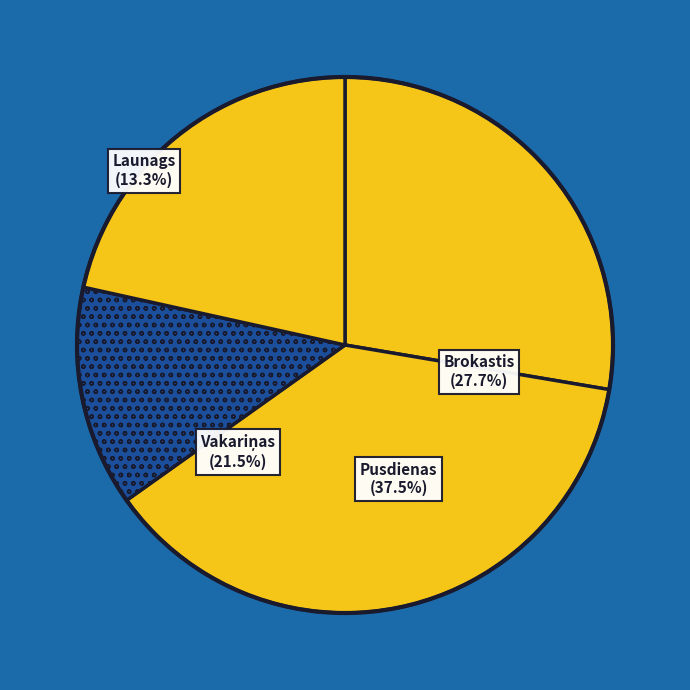

What is the smallest slice in the pie chart?

Launags